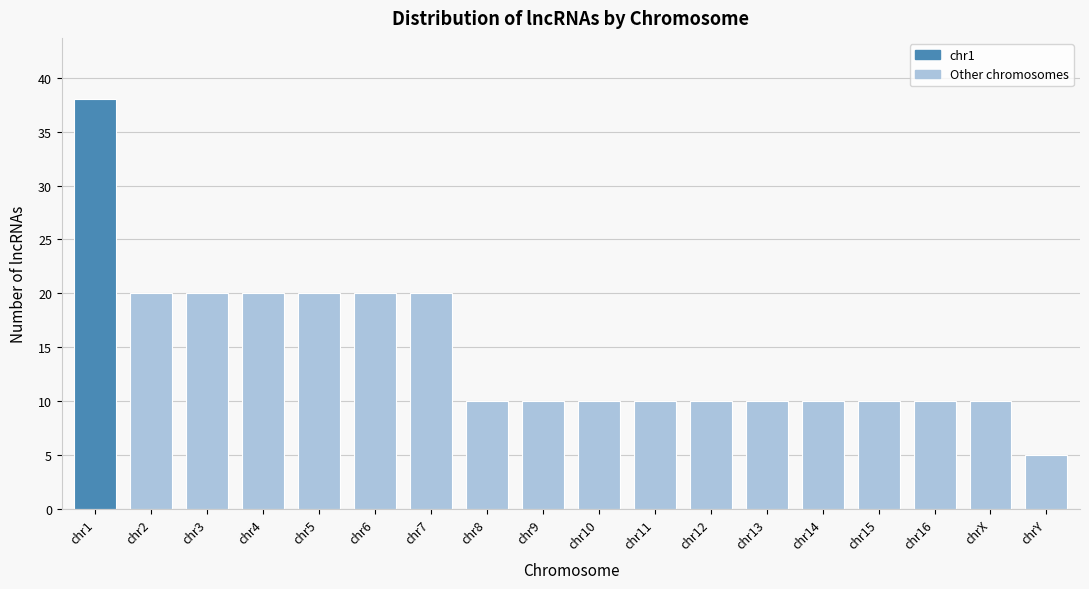

Reading left to right, transcribe all the data shown in this chart.

38	20	20	20	20	20	20	10	10	10	10	10	10	10	10	10	10	5